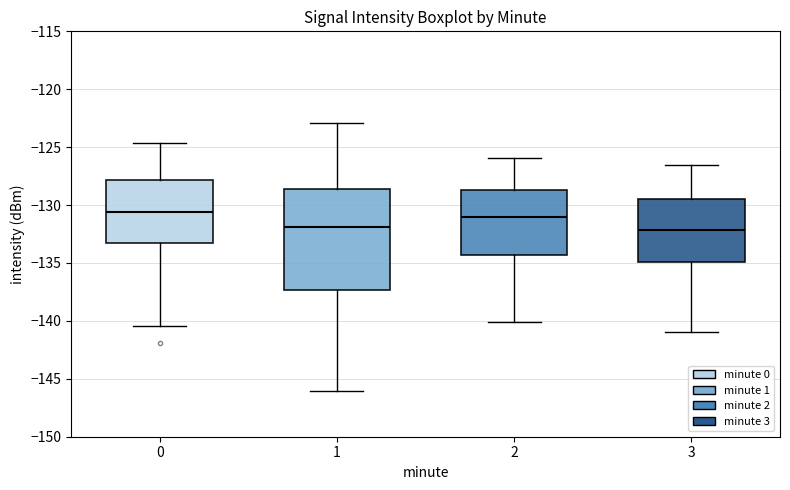

Reading left to right, read every box against the y-axis: the position of its median line, the range the box covers, and the ends of its whiskers. The values are not printed on the chart, so give them approximately, as read against the axis.

0: median -130.5, box -133.5 to -128.0, whiskers -140.5 to -124.5
1: median -132.0, box -137.5 to -128.5, whiskers -146.0 to -123.0
2: median -131.0, box -134.5 to -128.5, whiskers -140.0 to -126.0
3: median -132.0, box -135.0 to -129.5, whiskers -141.0 to -126.5